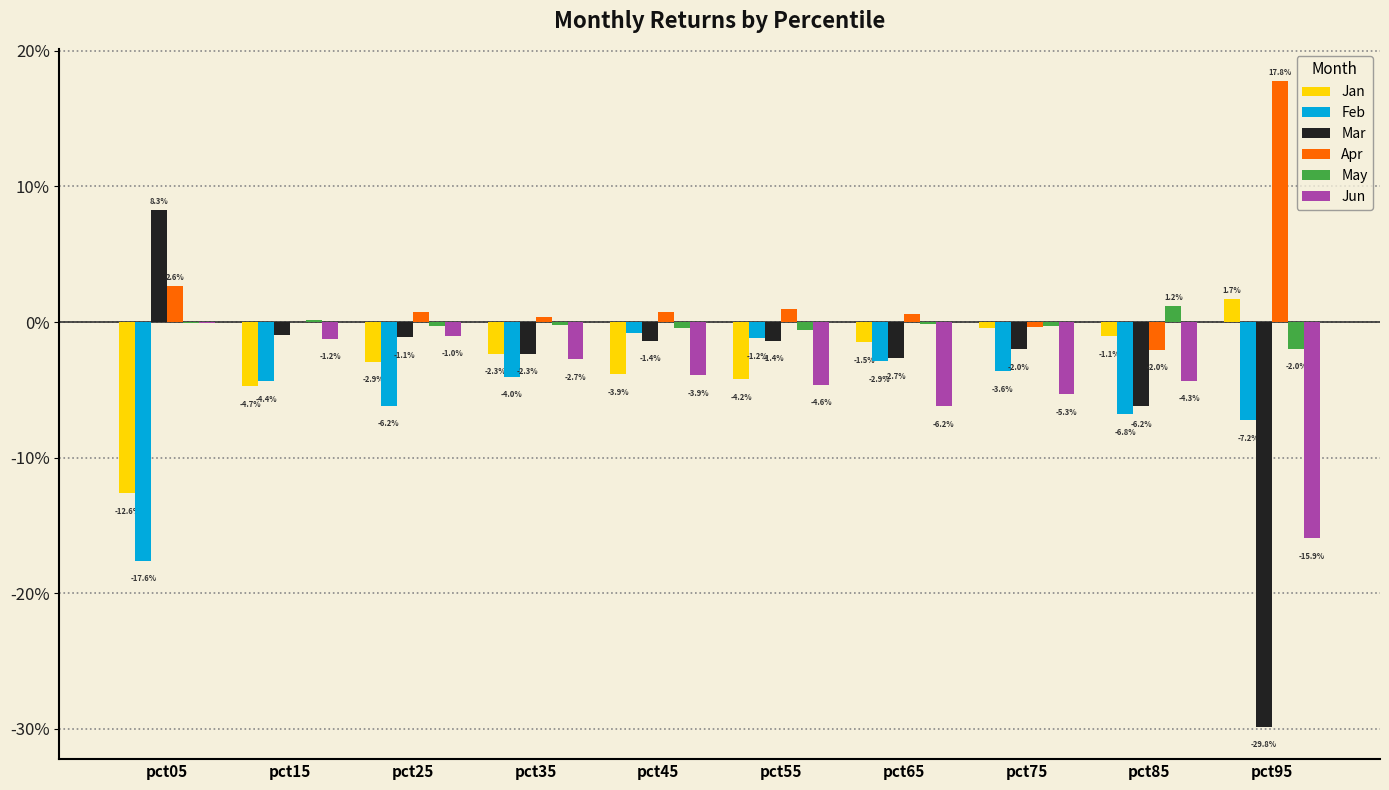

List the series in order of their peak value, lowest first.

Feb, Jun, May, Jan, Mar, Apr